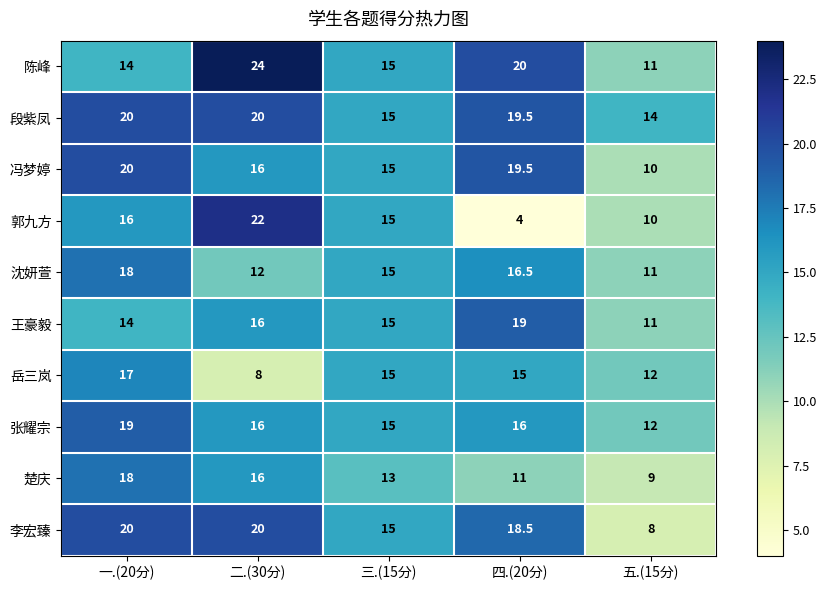

At how many categories does at least one series exceed 16?

3